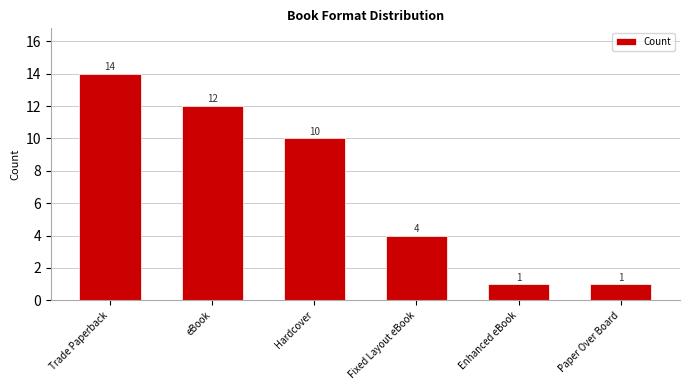

The value at Enhanced eBook is 1. True or false?

True